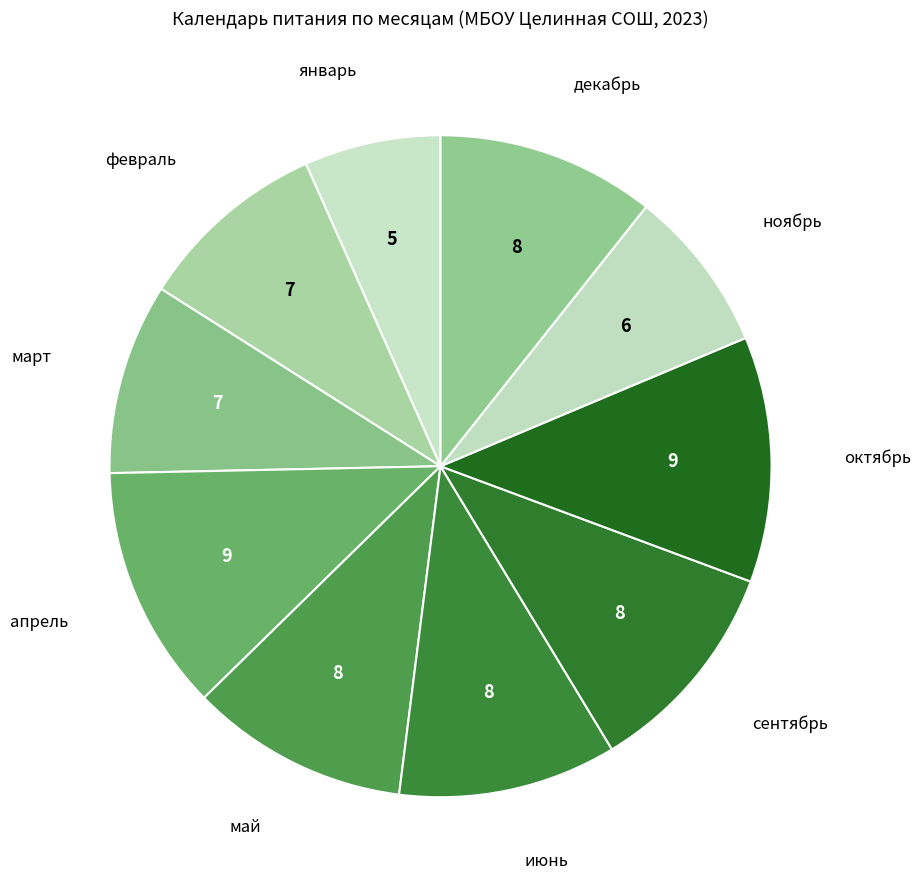

How many segments does this pie chart have?

10